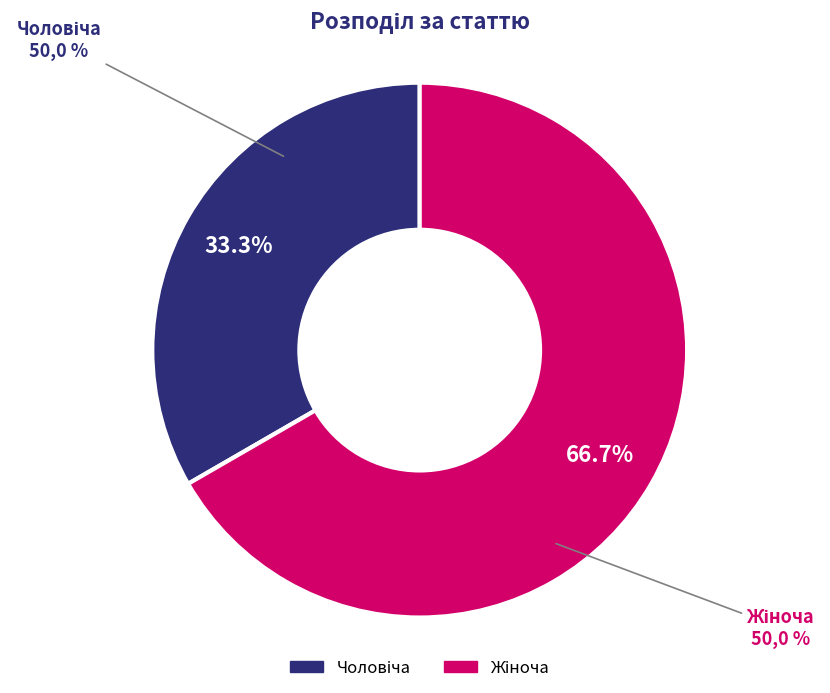

Is it true that Чоловіча is 33% of the pie?

True